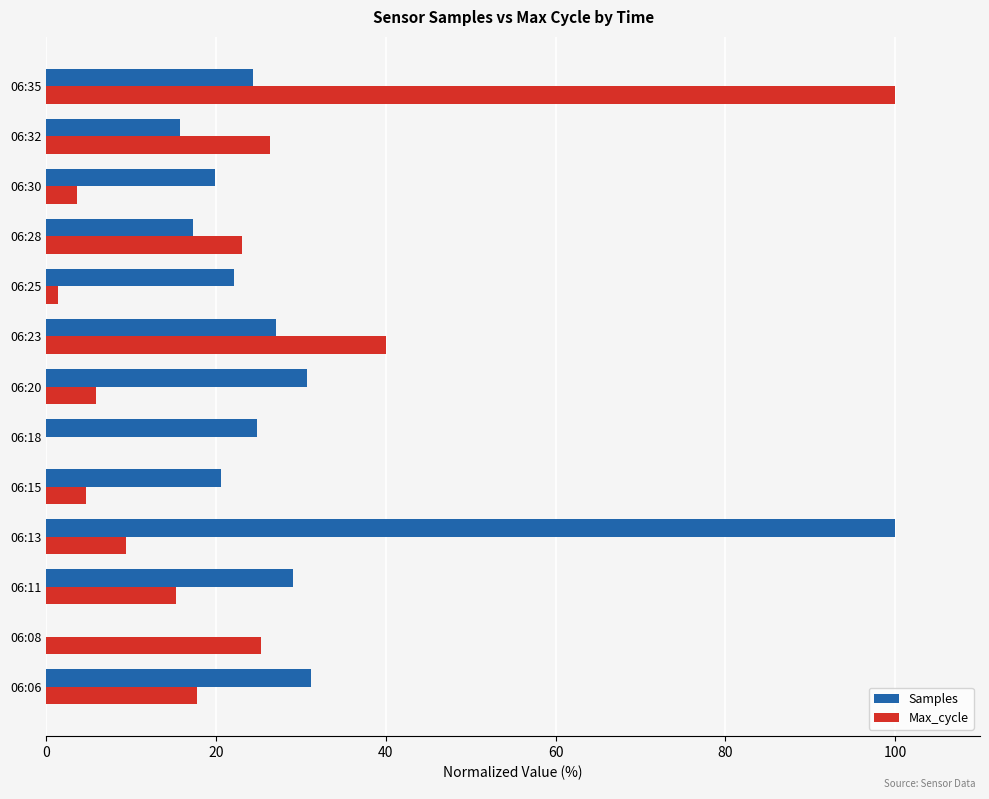

What is the sum of all Max_cycle values?

272.8